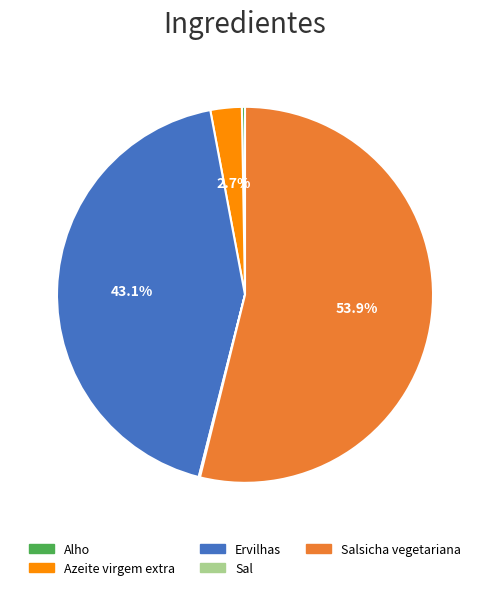

Does any single category account for the majority?

Yes